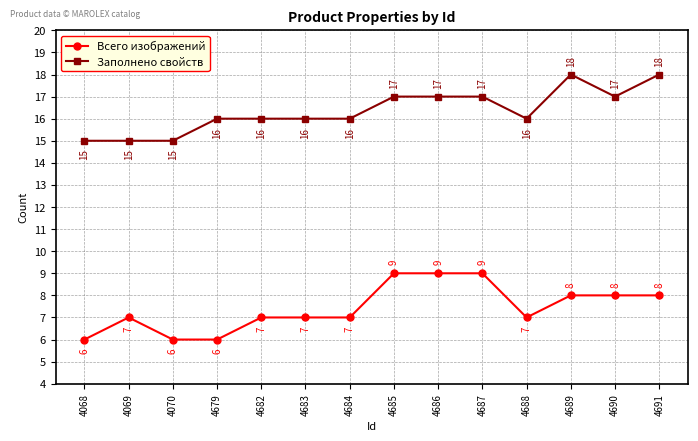

At which category does Всего изображений reach its first local peak?

4069